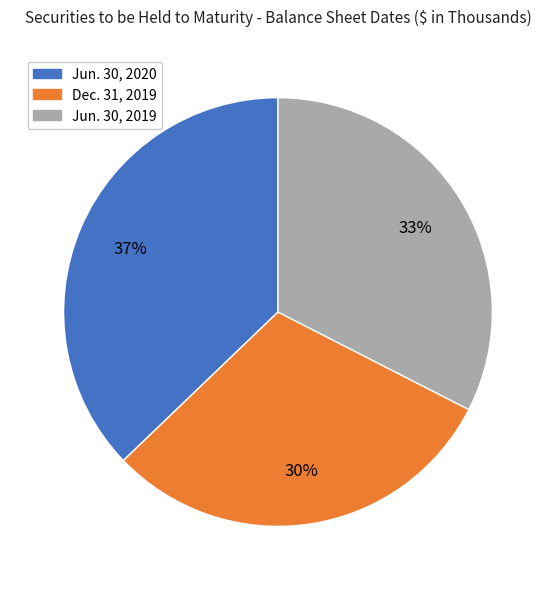

Do Dec. 31, 2019 and Jun. 30, 2019 together represent more than half of the pie?

Yes